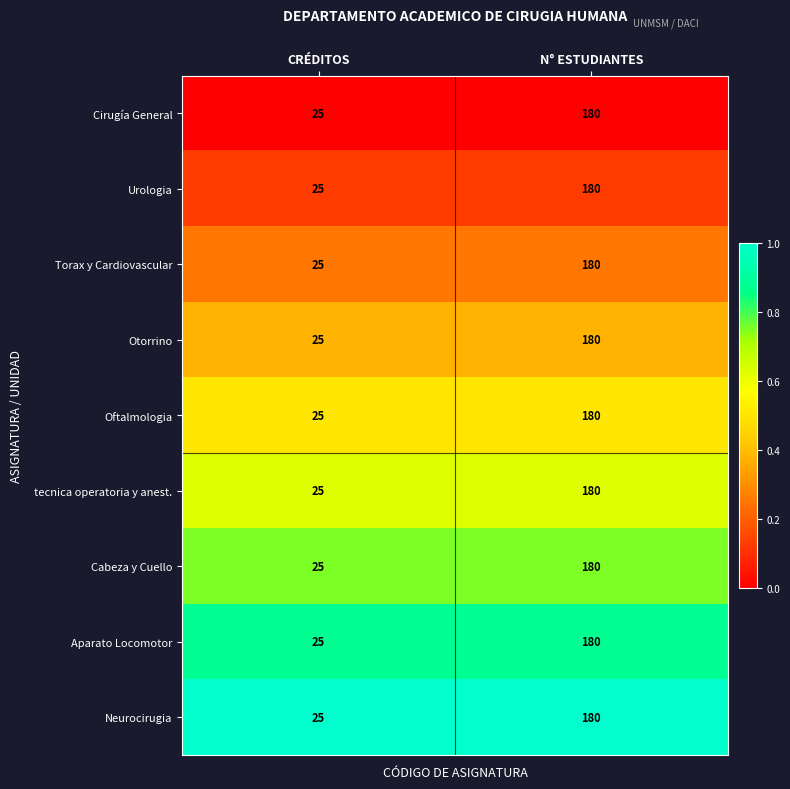

Rank the categories by Oftalmologia value from lowest to highest.

CRÉDITOS, N° ESTUDIANTES